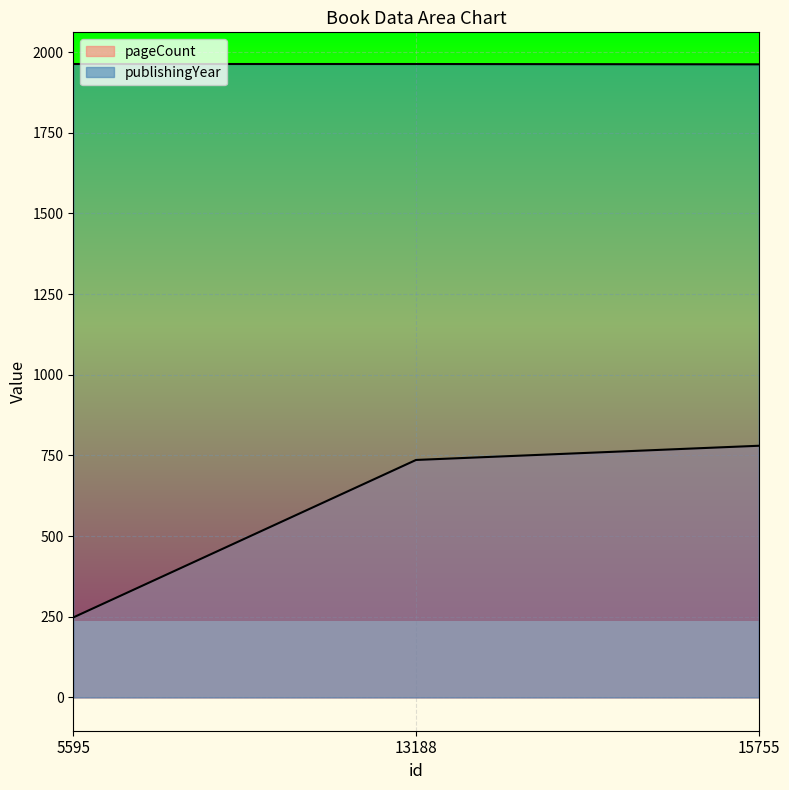

Reading right to left, extract all data points from this chart.

pageCount: 15755=780	13188=736	5595=248
publishingYear: 15755=1962	13188=1963	5595=1963